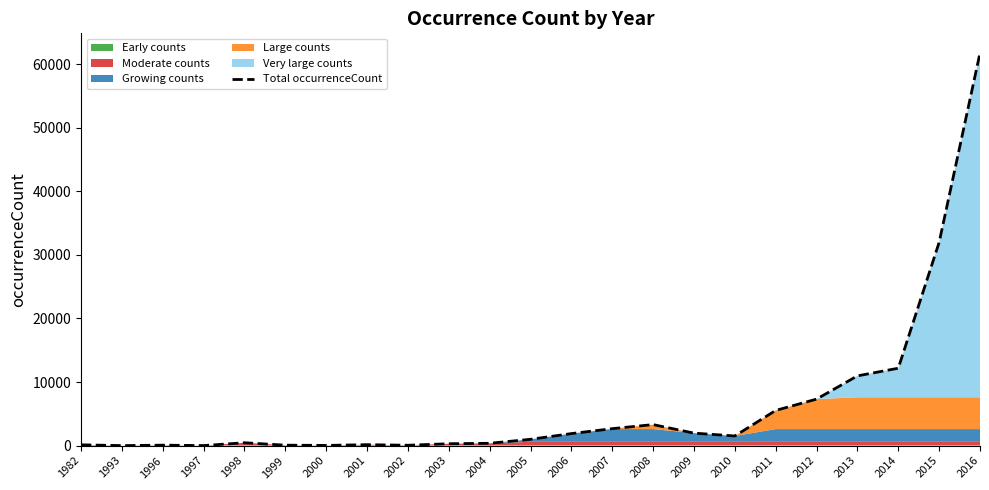

Where is the first local maximum?

1996